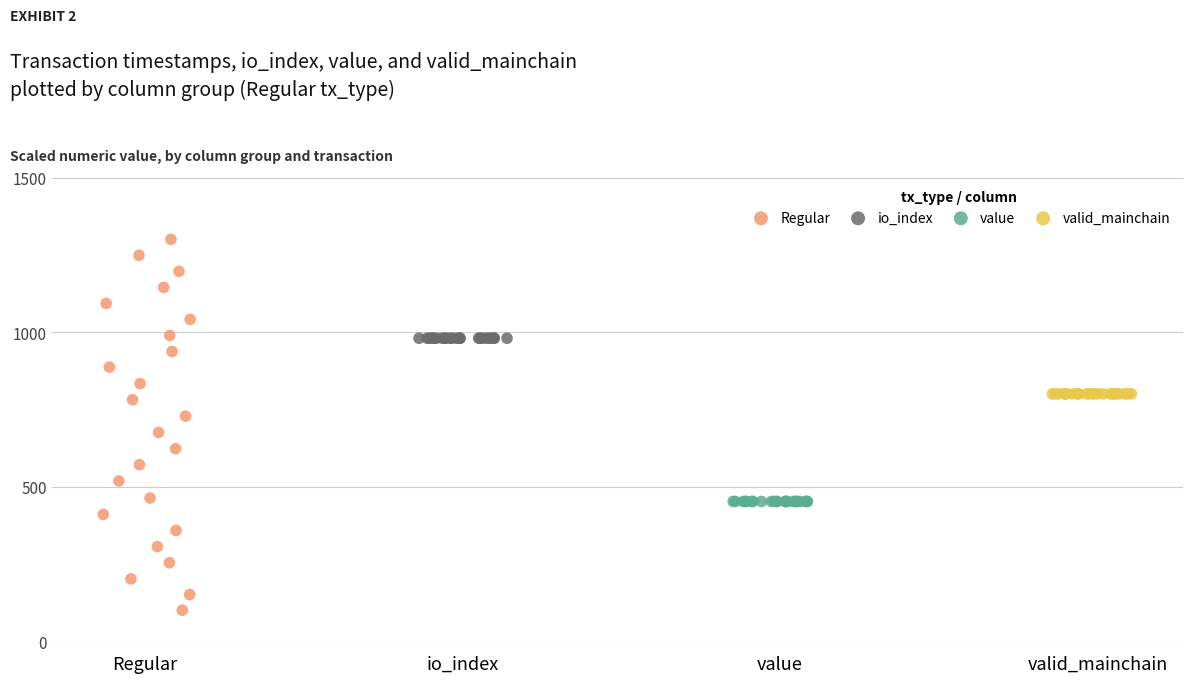

Which series contains the lowest Y value?

Regular